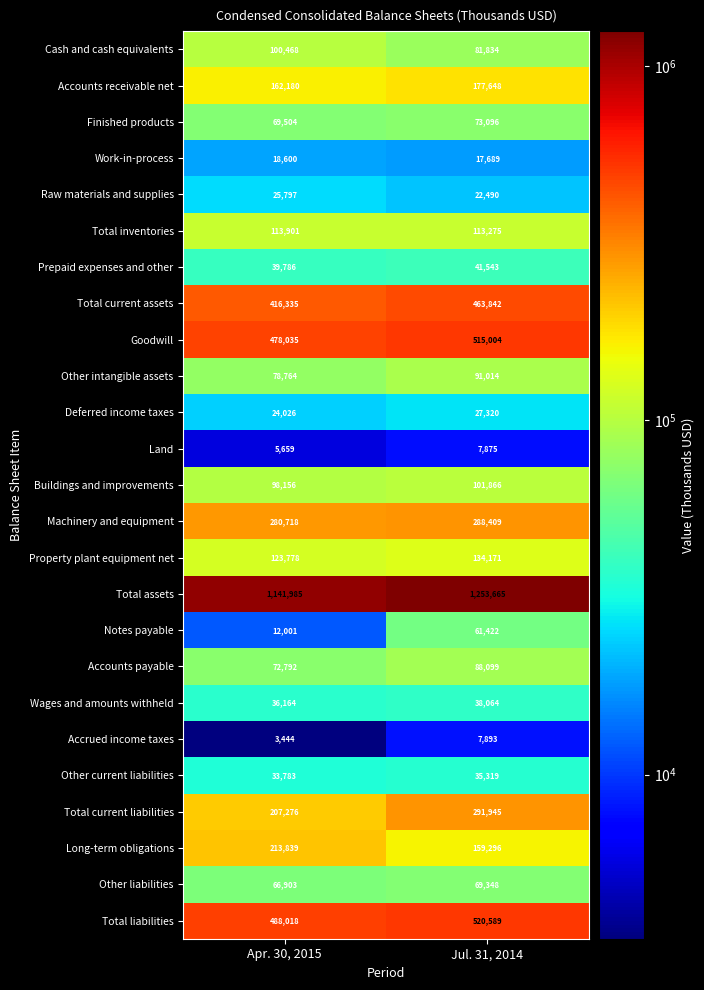

True or false: Accrued income taxes has a value of 7893 at Jul. 31, 2014.

True